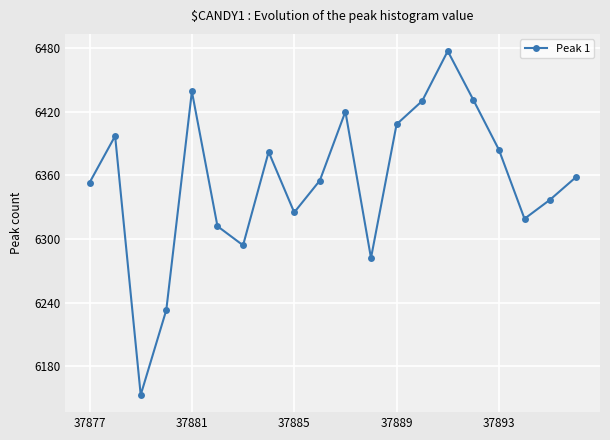

What is the difference between the maximum and minimum values?

324